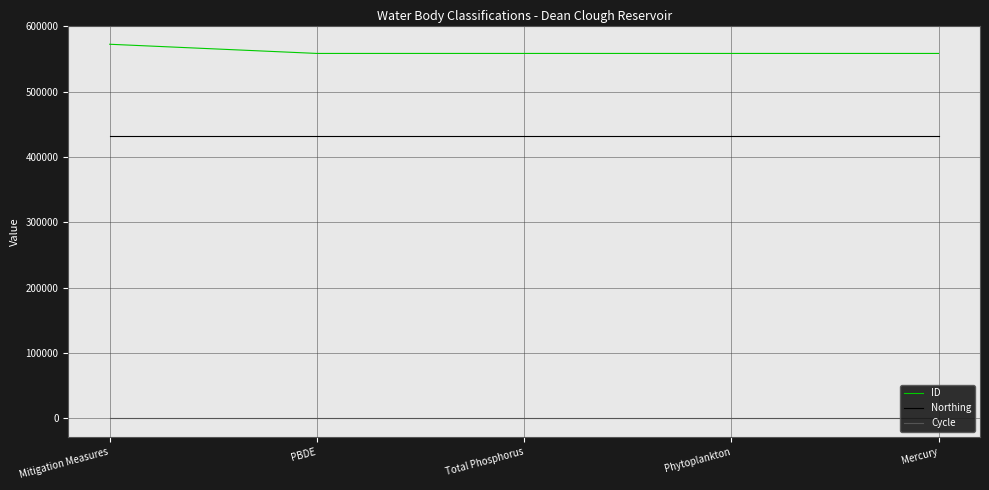

True or false: ID has a value of 558741 at Phytoplankton.

True